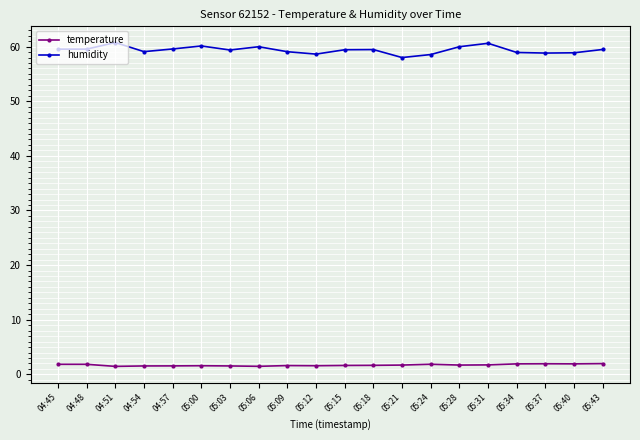

Is the value of temperature at 05:21 greater than the value of humidity at 04:45?

No